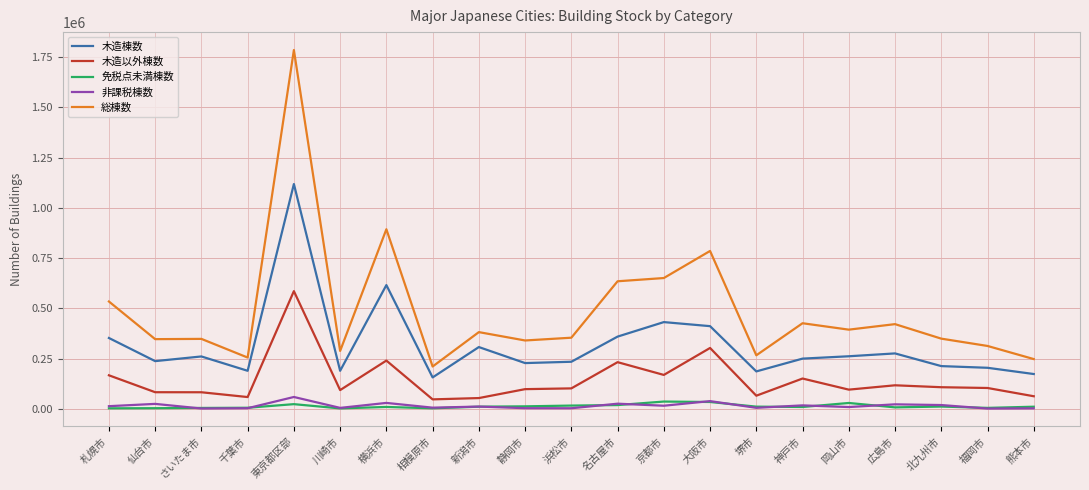

At which label does 木造以外棟数 reach its peak?

東京都区部